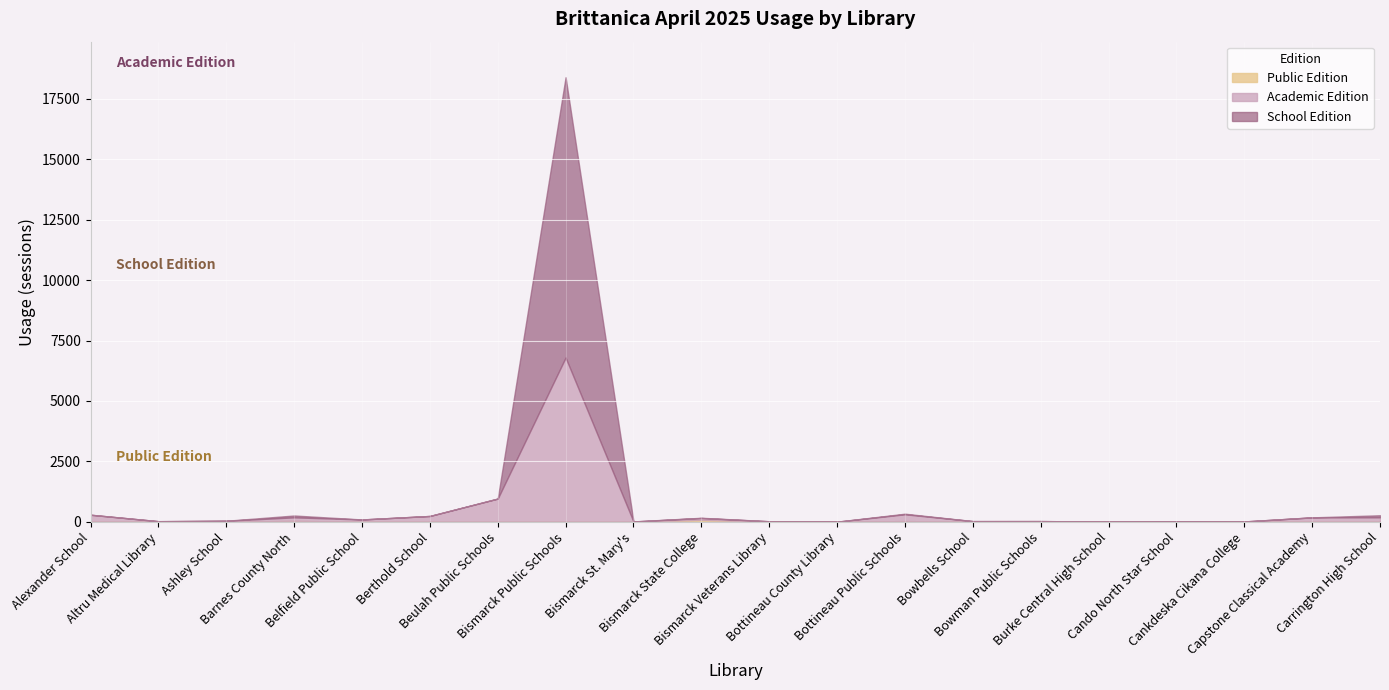

The value of School Edition at Bismarck State College is 14. True or false?

False